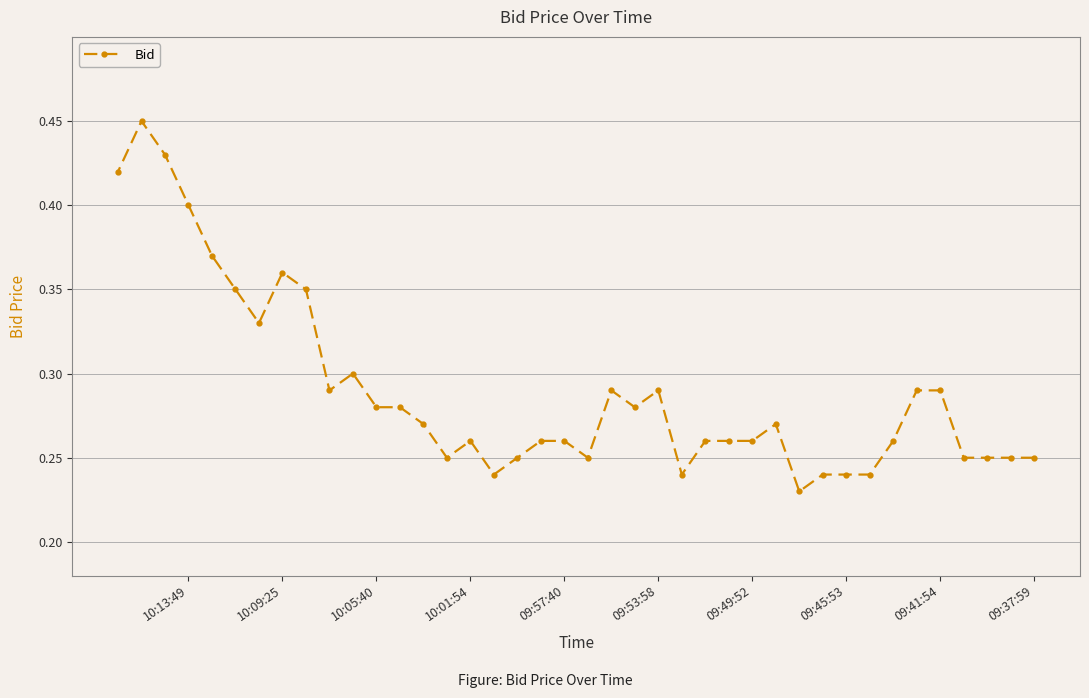

Count the values in the range 0 to 1.

40